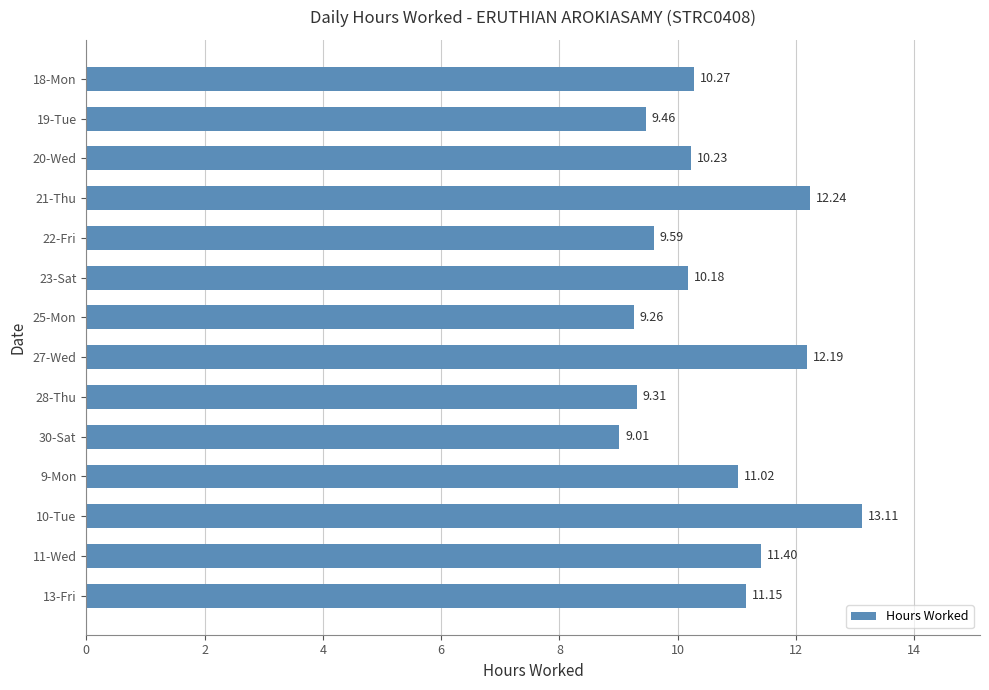

List the labels in order of value, largest first.

10-Tue, 21-Thu, 27-Wed, 11-Wed, 13-Fri, 9-Mon, 18-Mon, 20-Wed, 23-Sat, 22-Fri, 19-Tue, 28-Thu, 25-Mon, 30-Sat